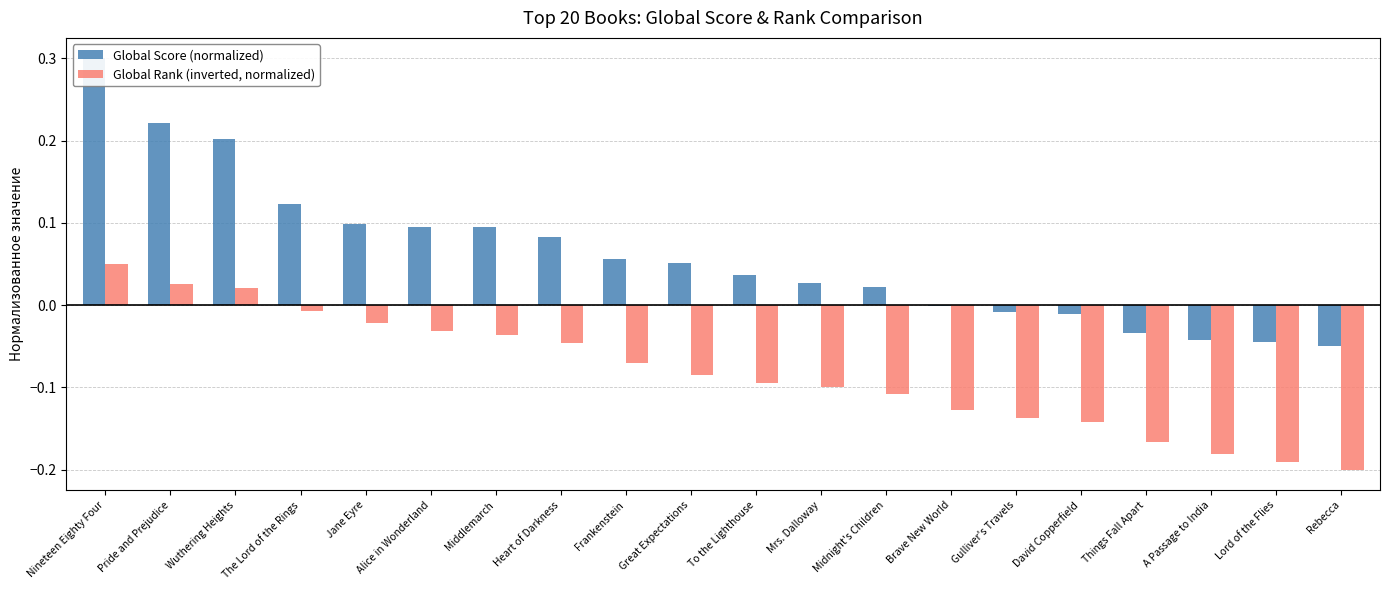

Which label corresponds to the largest value in the chart?

Nineteen Eighty Four